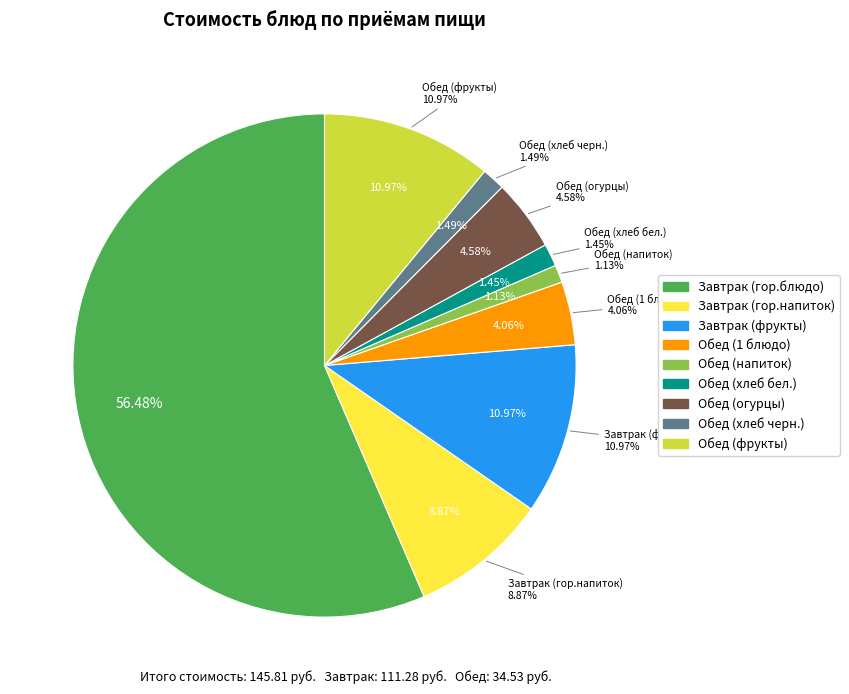

What percentage is the Завтрак (фрукты) slice, to the nearest percent?

11%